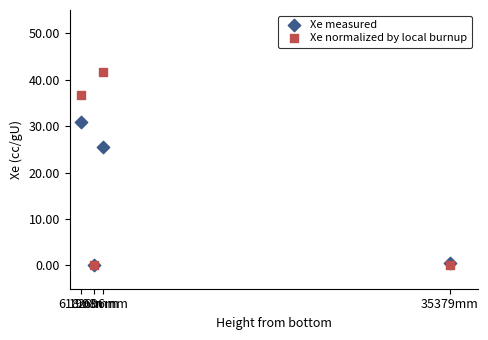

Which series has the largest Y range (max minus min)?

Xe normalized by local burnup